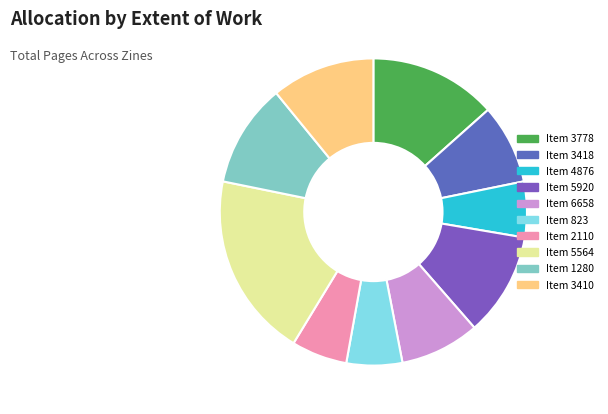

Is there a majority slice in this chart?

No